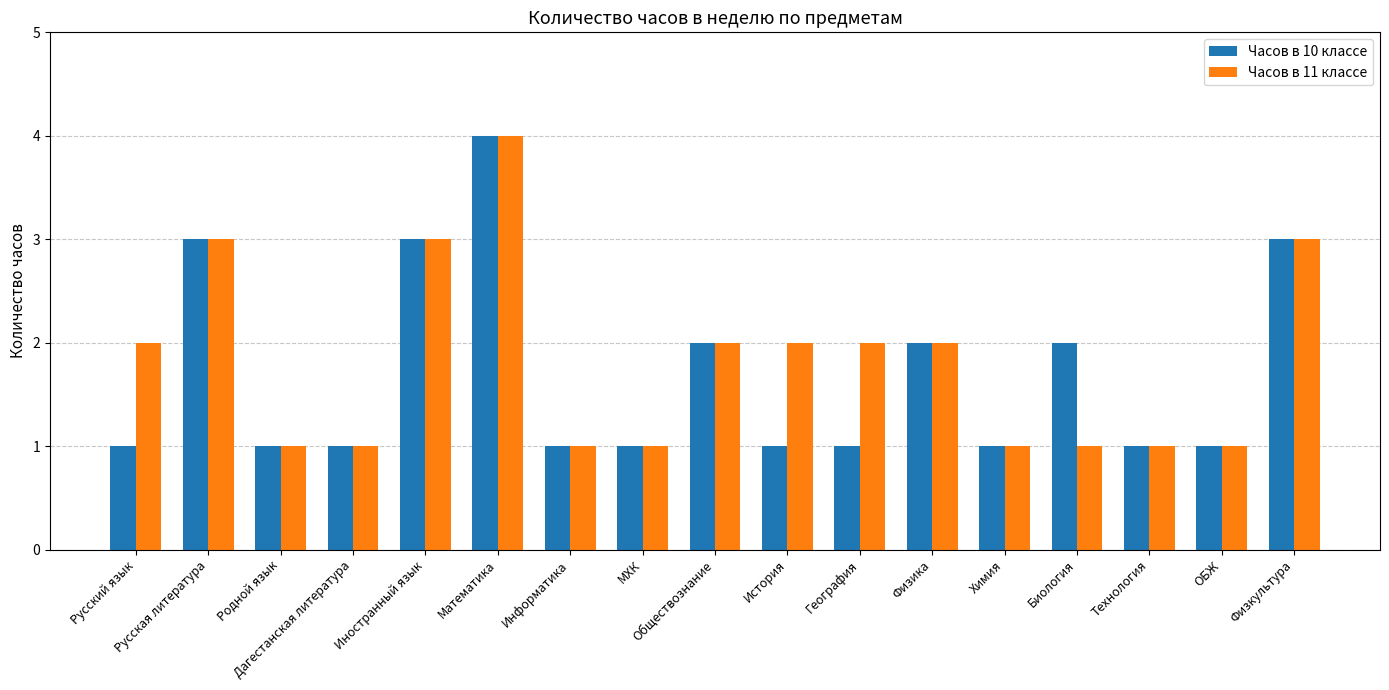

Reading left to right, list all the values displayed in this chart.

Часов в 10 классе: Русский язык=1	Русская литература=3	Родной язык=1	Дагестанская литература=1	Иностранный язык=3	Математика=4	Информатика=1	МХК=1	Обществознание=2	История=1	География=1	Физика=2	Химия=1	Биология=2	Технология=1	ОБЖ=1	Физкультура=3
Часов в 11 классе: Русский язык=2	Русская литература=3	Родной язык=1	Дагестанская литература=1	Иностранный язык=3	Математика=4	Информатика=1	МХК=1	Обществознание=2	История=2	География=2	Физика=2	Химия=1	Биология=1	Технология=1	ОБЖ=1	Физкультура=3